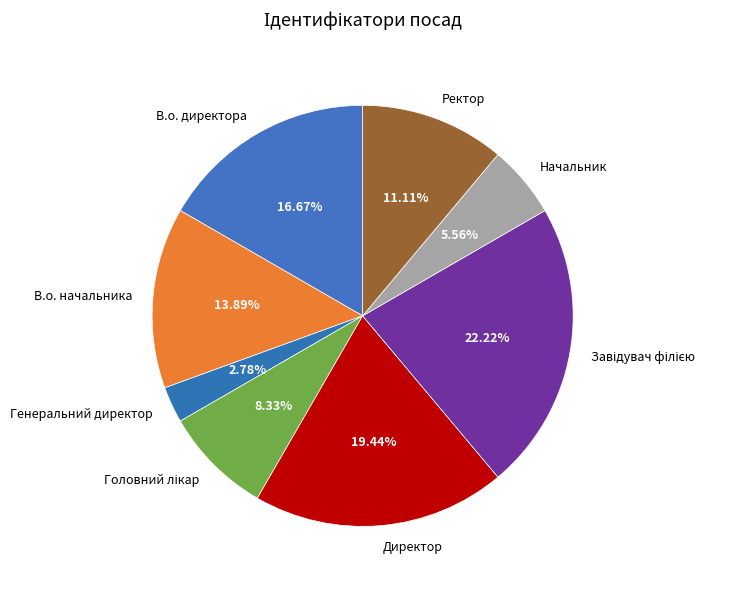

Is it true that В.о. начальника is 14% of the pie?

True